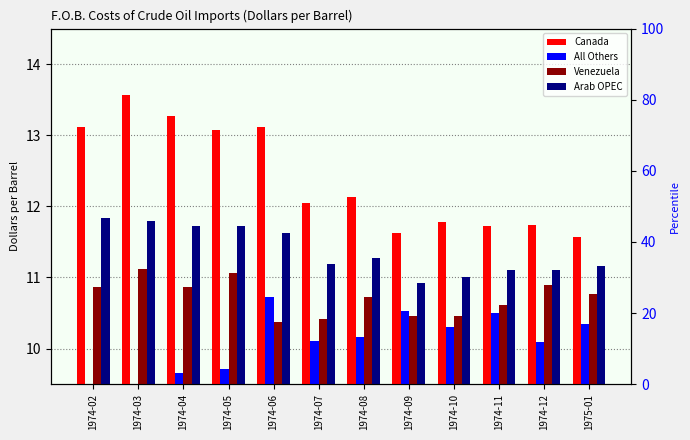

Is the value of Arab OPEC at 1974-12 greater than the value of All Others at 1975-01?

Yes